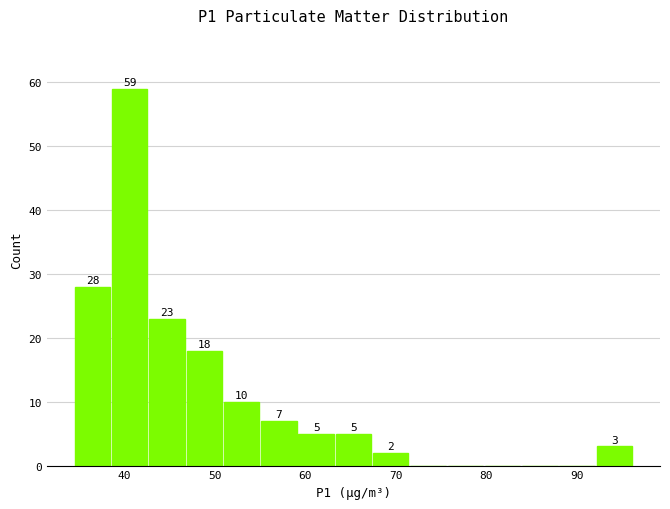

Which range on the x-axis has the tallest bar?

39 to 43